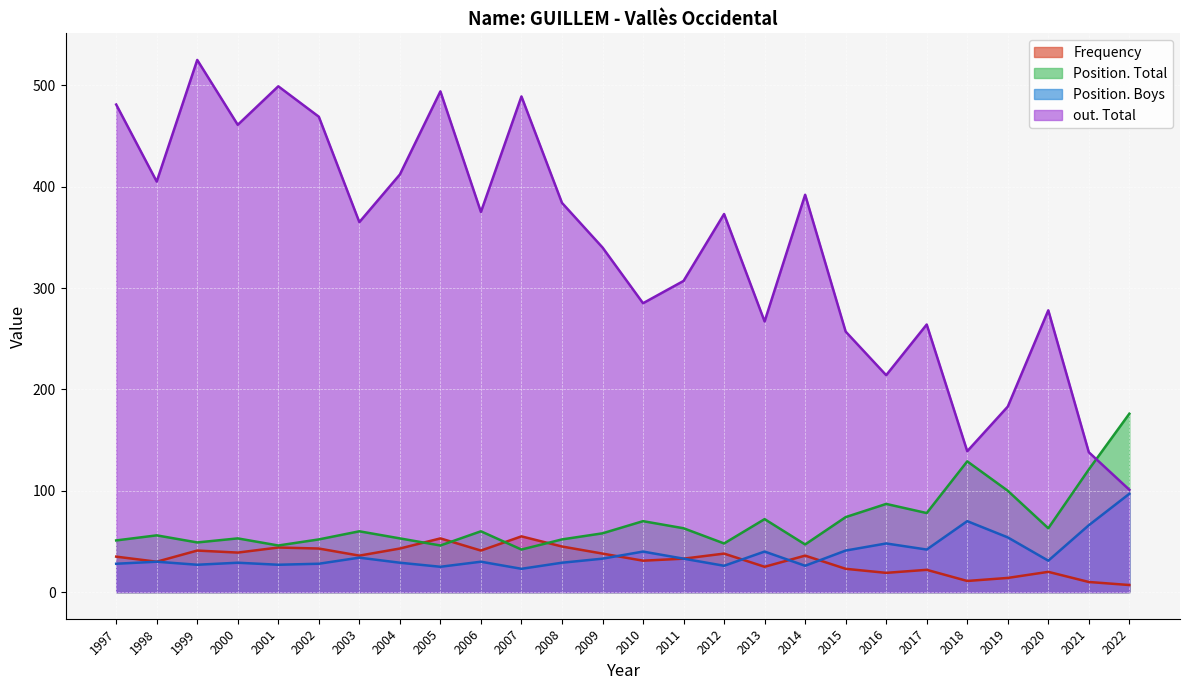

At 1997, list the series in order from smallest to largest.

Position. Boys, Frequency, Position. Total, out. Total